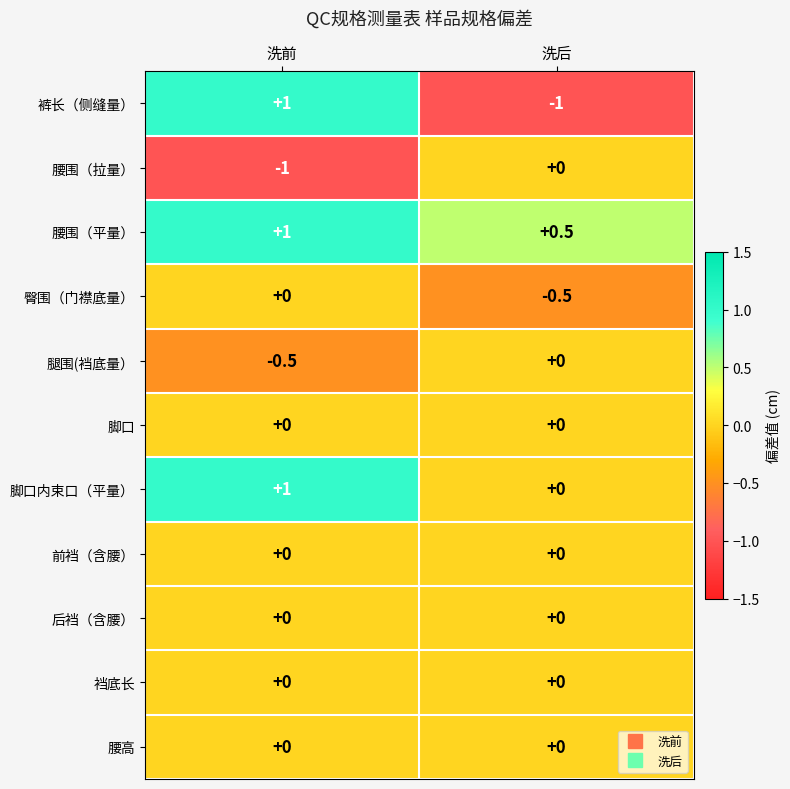

True or false: 裤长（侧缝量） has a value of 1.0 at 洗前.

True